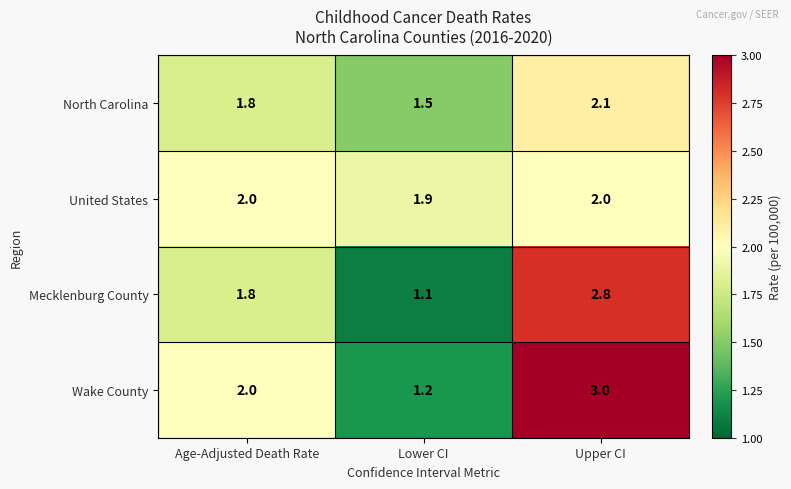

Reading left to right, extract all data points from this chart.

North Carolina: Age-Adjusted Death Rate=1.8	Lower CI=1.5	Upper CI=2.1
United States: Age-Adjusted Death Rate=2.0	Lower CI=1.9	Upper CI=2.0
Mecklenburg County: Age-Adjusted Death Rate=1.8	Lower CI=1.1	Upper CI=2.8
Wake County: Age-Adjusted Death Rate=2.0	Lower CI=1.2	Upper CI=3.0